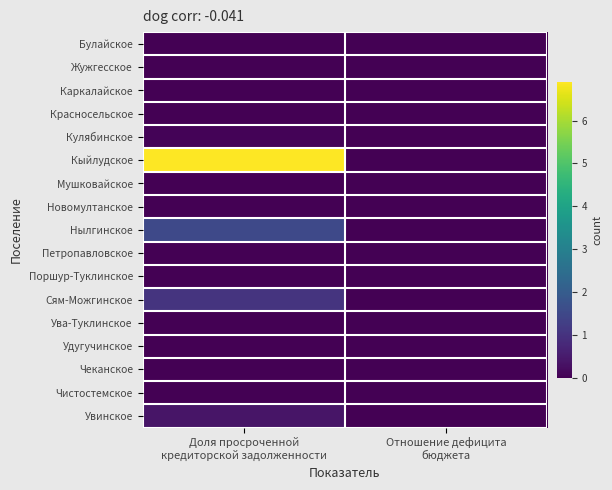

Reading left to right, what are all the values shown in this chart?

Булайское: Доля просроченной
кредиторской задолженности=0.0	Отношение дефицита
бюджета=0.0
Жужгесское: Доля просроченной
кредиторской задолженности=0.0	Отношение дефицита
бюджета=0.0
Каркалайское: Доля просроченной
кредиторской задолженности=0.0	Отношение дефицита
бюджета=0.0
Красносельское: Доля просроченной
кредиторской задолженности=0.0	Отношение дефицита
бюджета=0.0
Кулябинское: Доля просроченной
кредиторской задолженности=0.1	Отношение дефицита
бюджета=0.0
Кыйлудское: Доля просроченной
кредиторской задолженности=6.9	Отношение дефицита
бюджета=0.0
Мушковайское: Доля просроченной
кредиторской задолженности=0.0	Отношение дефицита
бюджета=0.0
Новомултанское: Доля просроченной
кредиторской задолженности=0.0	Отношение дефицита
бюджета=0.0
Нылгинское: Доля просроченной
кредиторской задолженности=1.5	Отношение дефицита
бюджета=0.0
Петропавловское: Доля просроченной
кредиторской задолженности=0.0	Отношение дефицита
бюджета=0.0
Поршур-Туклинское: Доля просроченной
кредиторской задолженности=0.0	Отношение дефицита
бюджета=0.0
Сям-Можгинское: Доля просроченной
кредиторской задолженности=1.0	Отношение дефицита
бюджета=0.0
Ува-Туклинское: Доля просроченной
кредиторской задолженности=0.0	Отношение дефицита
бюджета=0.0
Удугучинское: Доля просроченной
кредиторской задолженности=0.0	Отношение дефицита
бюджета=0.0
Чеканское: Доля просроченной
кредиторской задолженности=0.0	Отношение дефицита
бюджета=0.0
Чистостемское: Доля просроченной
кредиторской задолженности=0.0	Отношение дефицита
бюджета=0.0
Увинское: Доля просроченной
кредиторской задолженности=0.4	Отношение дефицита
бюджета=0.0